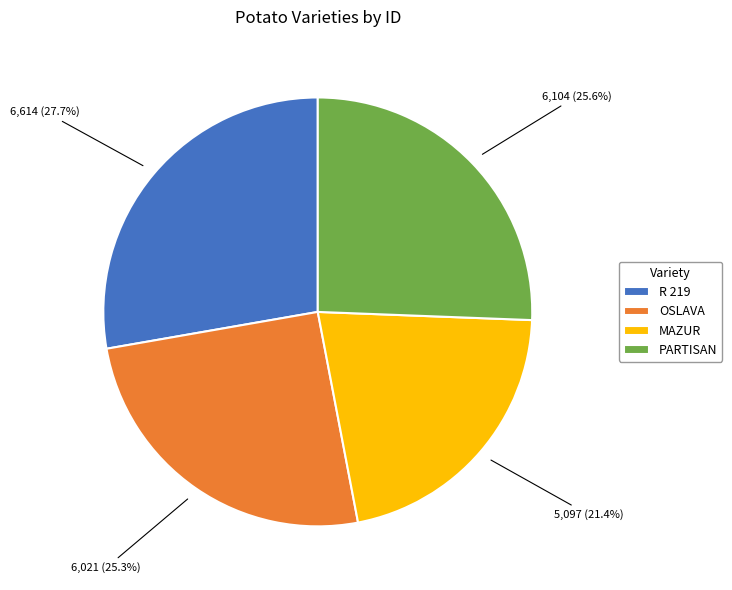

Which has a higher value, R 219 or PARTISAN?

R 219